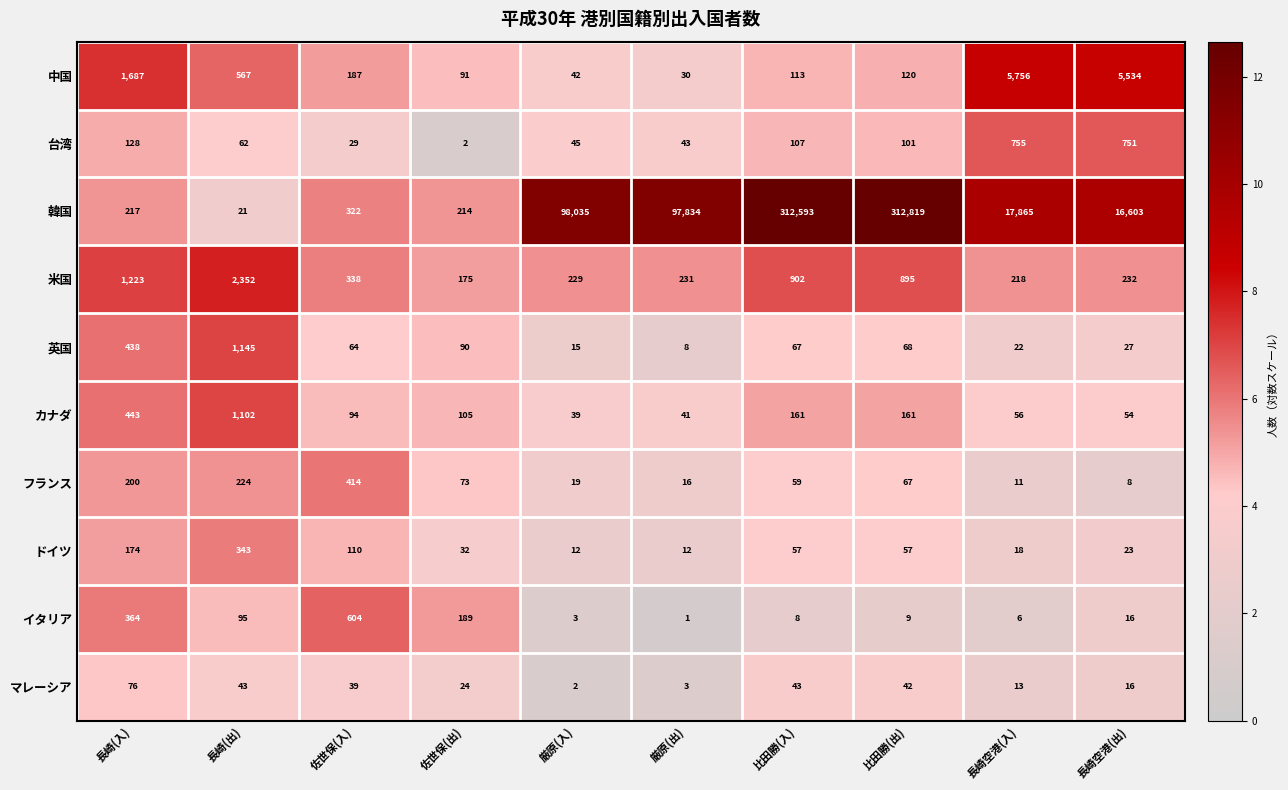

Where is マレーシア nearest to the value 39?

佐世保(入)